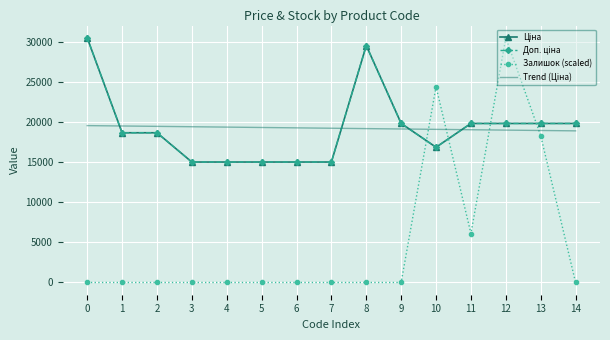

True or false: Trend (Ціна) and Залишок (scaled) intersect in this chart.

True